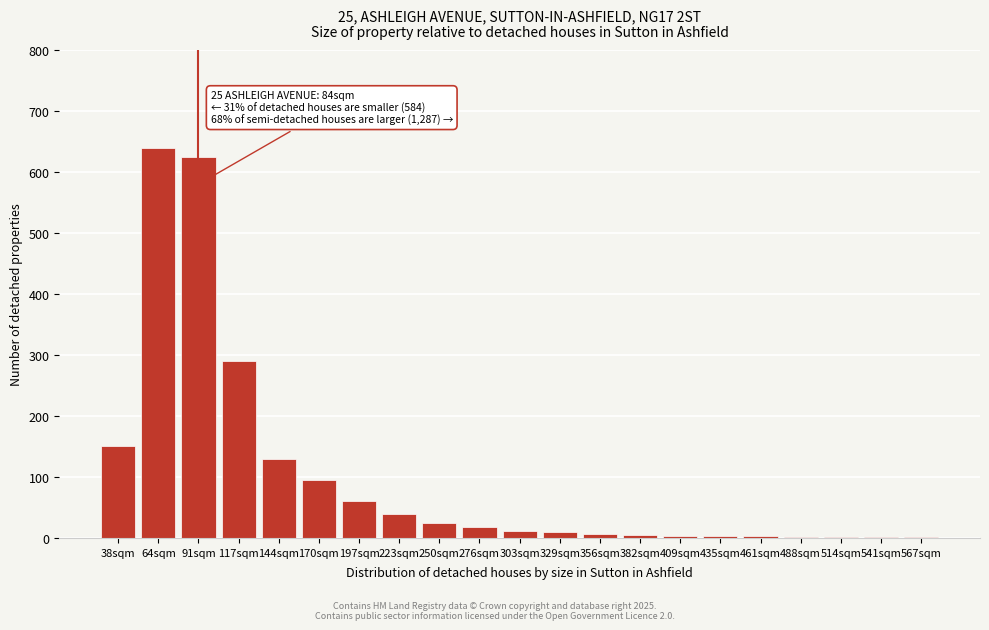

The chart shows a value of 40 at 223sqm. True or false?

True